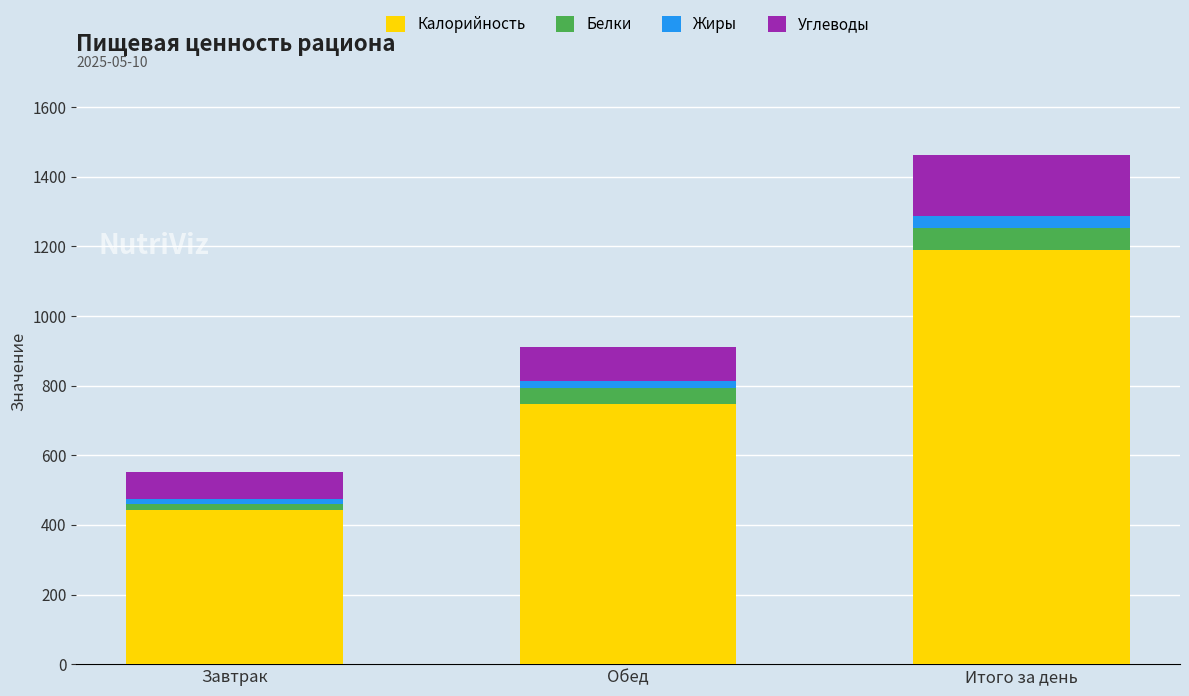

At which category is the sum across all series the highest?

Итого за день